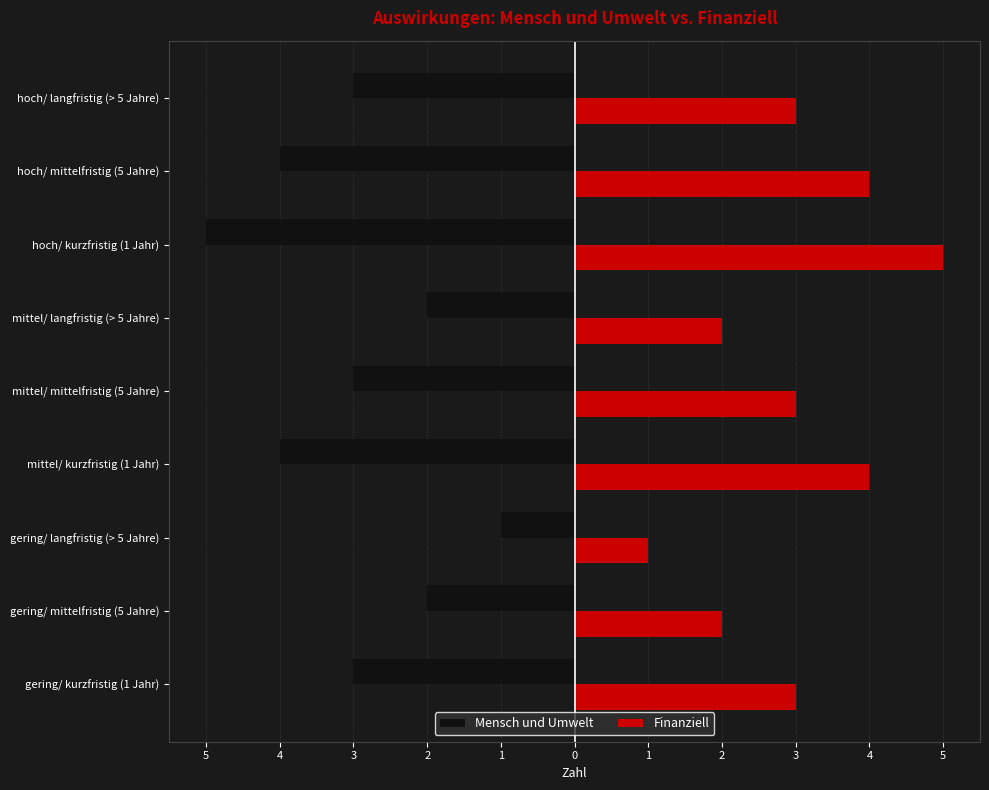

What is the value of the Mensch und Umwelt bar at the 3rd from the left?

-1